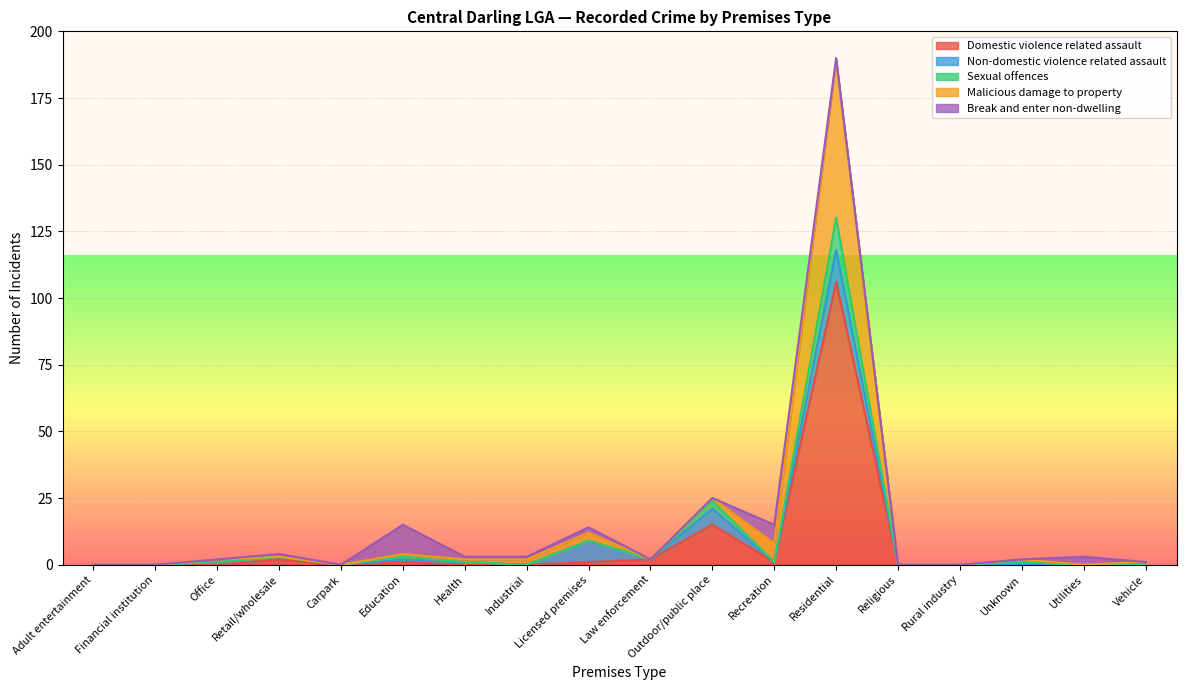

Which category has the lowest value across all series?

Adult entertainment